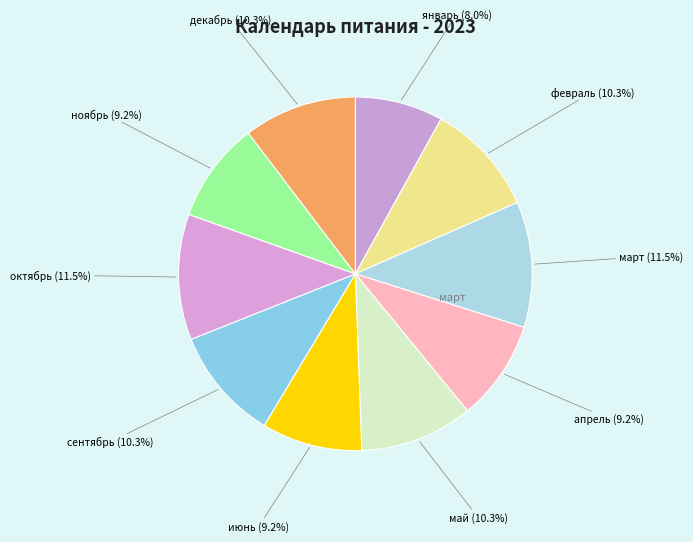

How many segments does this pie chart have?

10